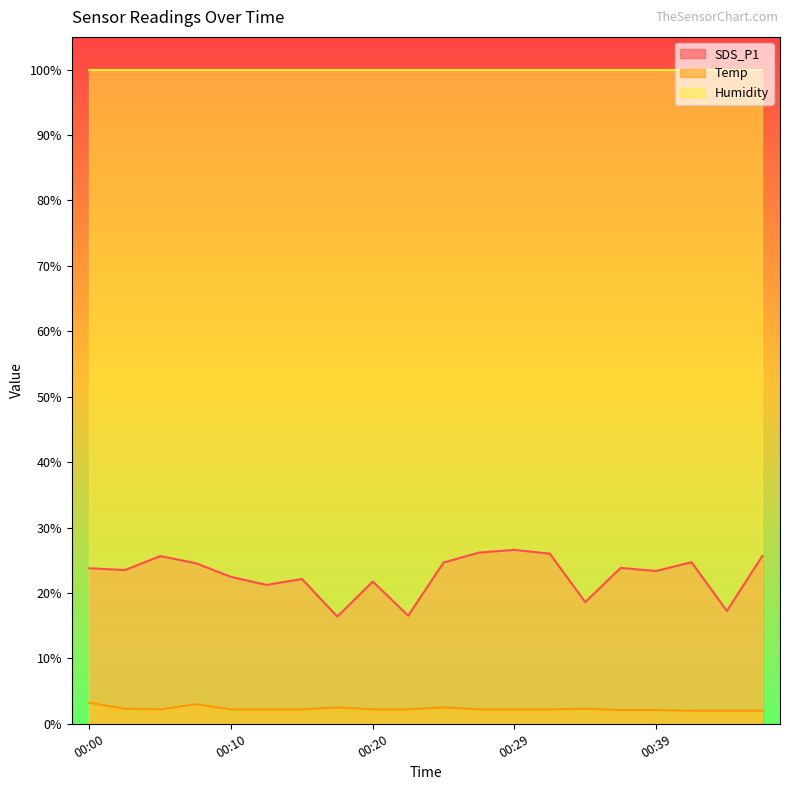

Does the chart have visible grid lines?

No